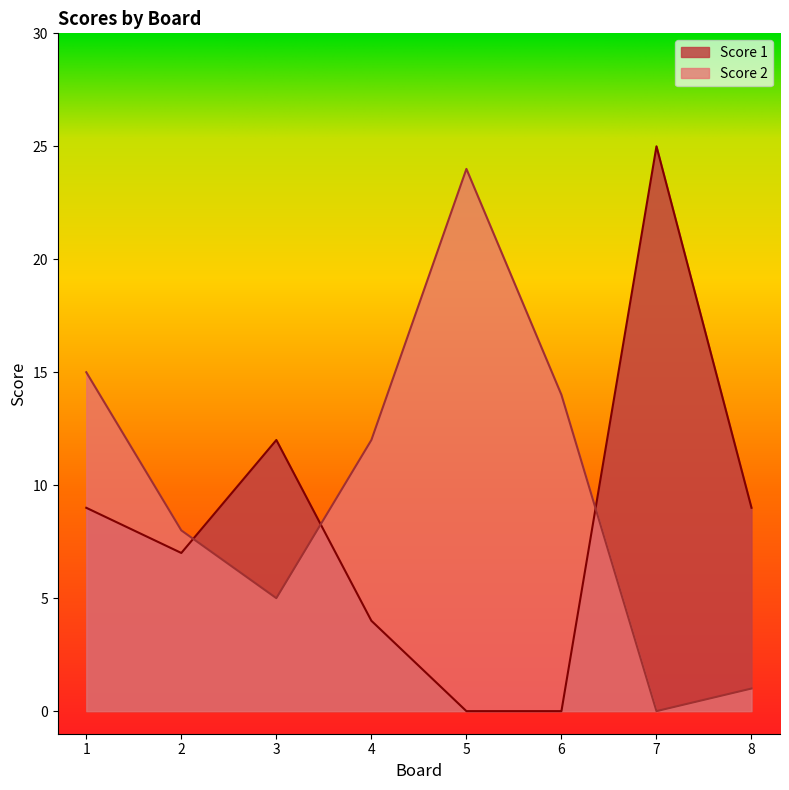

Where does the Score 1 series first go above 9?

3